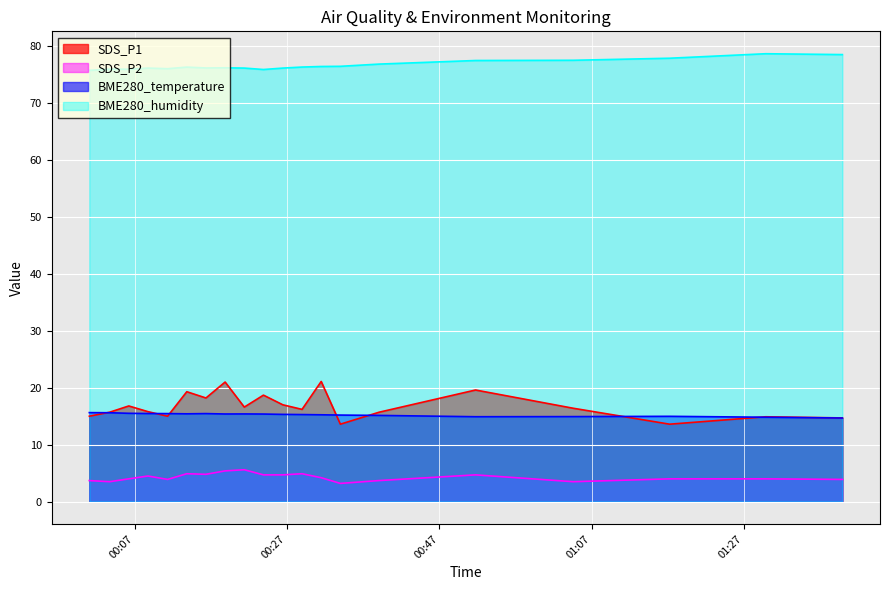

At which category does the chart reach its peak across all series?

2023/10/03 01:29:52